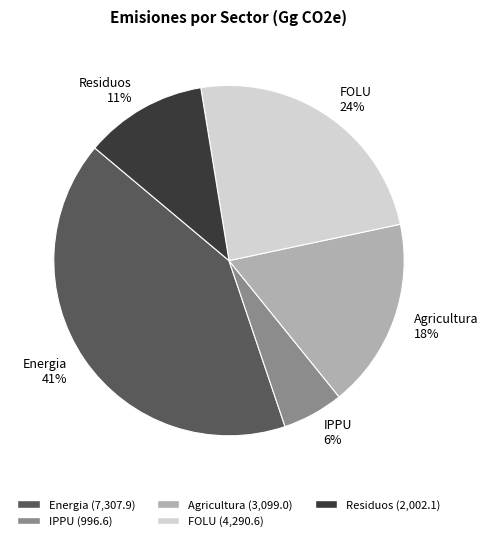

Rank the categories by value from highest to lowest.

Energia, FOLU, Agricultura, Residuos, IPPU